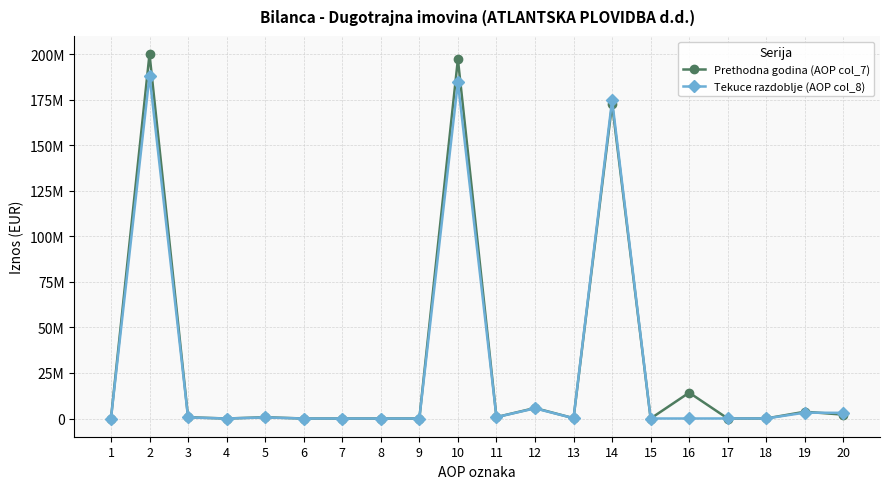

Does the chart have visible grid lines?

Yes